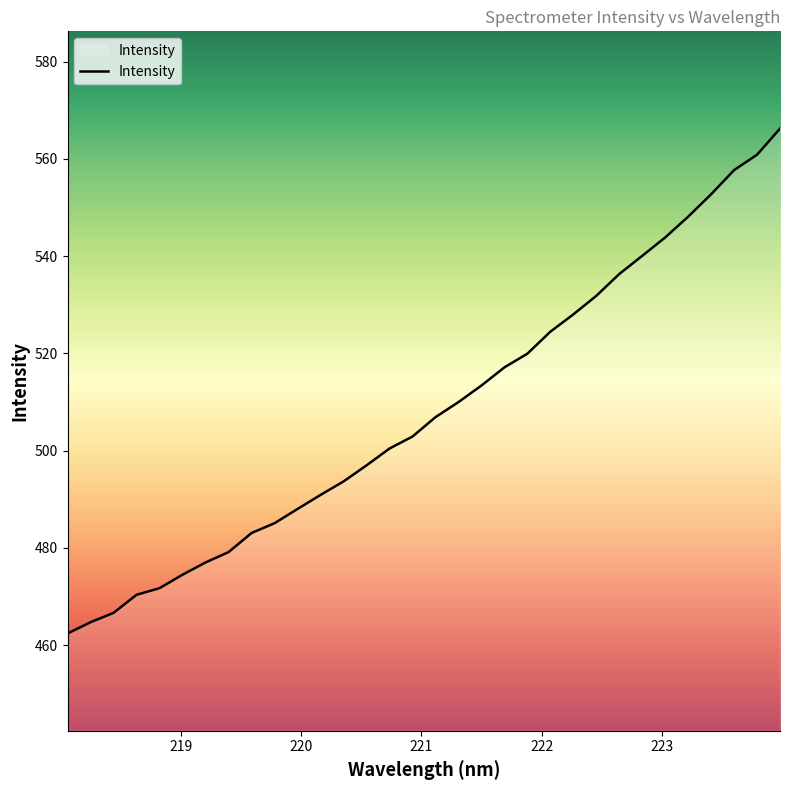

What is the minimum value shown in the chart?

462.4